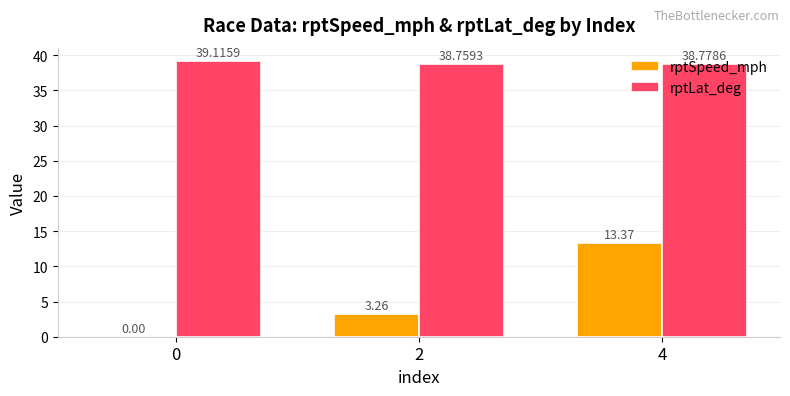

What is the spread (max minus min) of values at 2?

35.5